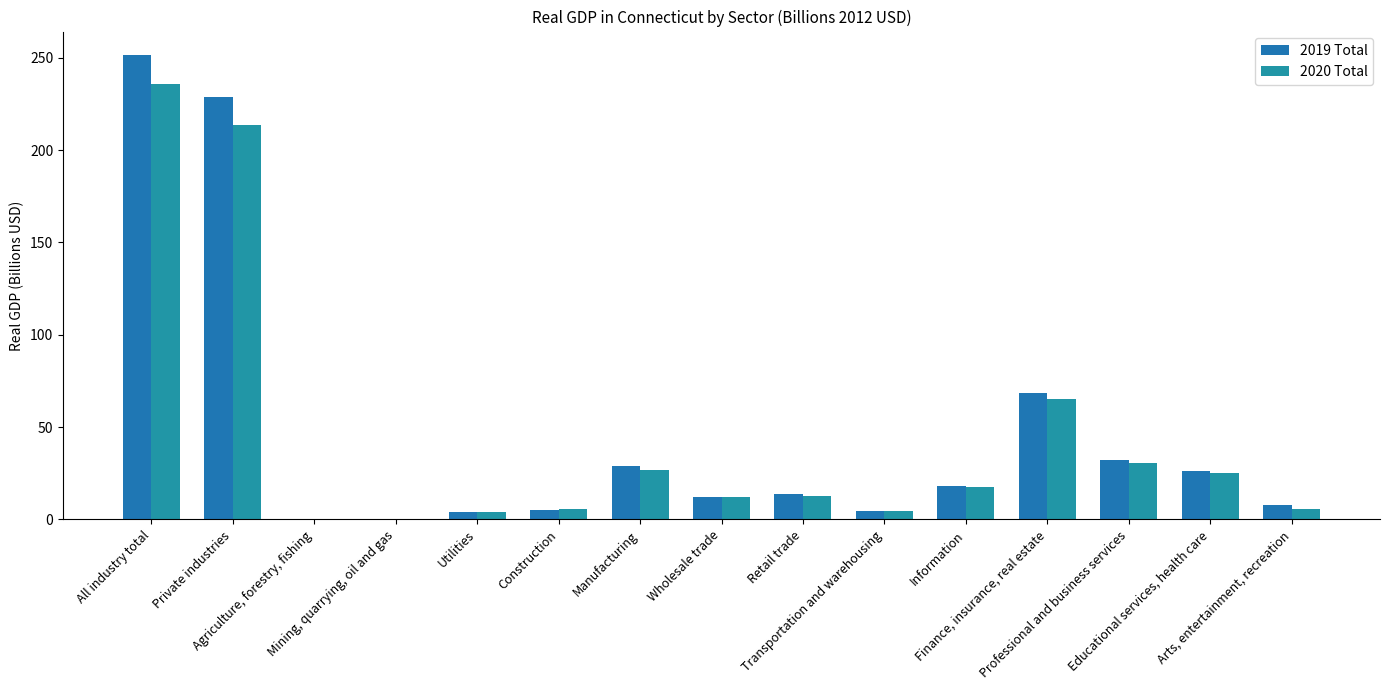

Between Educational services, health care and All industry total, which is larger?

All industry total